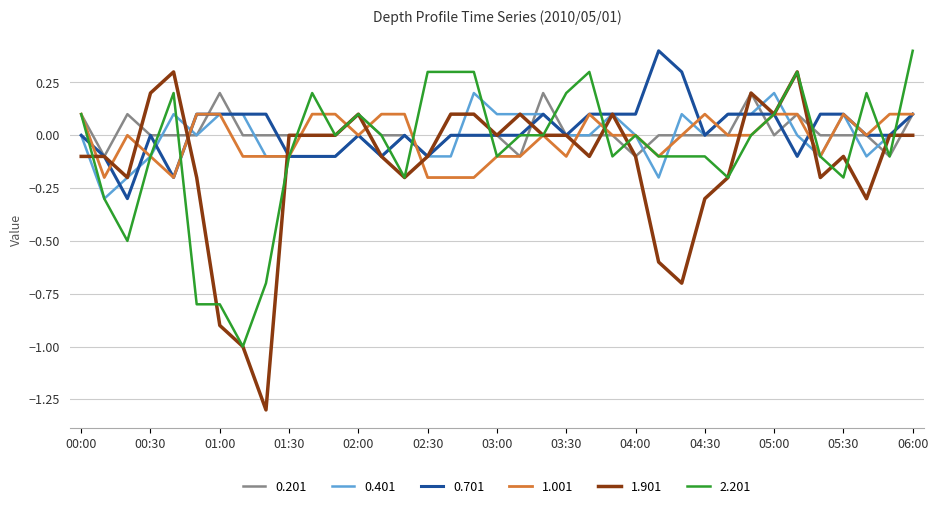

Which series has the widest spread of values?

1.901